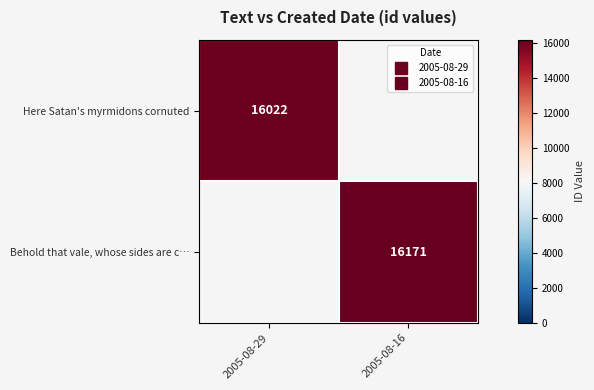

Between 2005-08-16 and 2005-08-29, which is larger?

2005-08-29